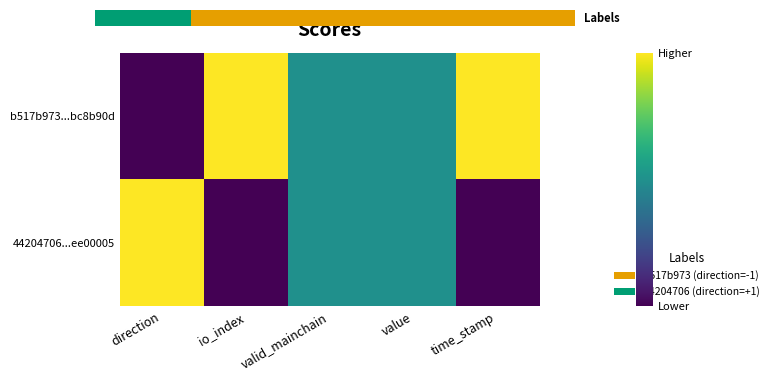

How many categories are shown in the chart?

5